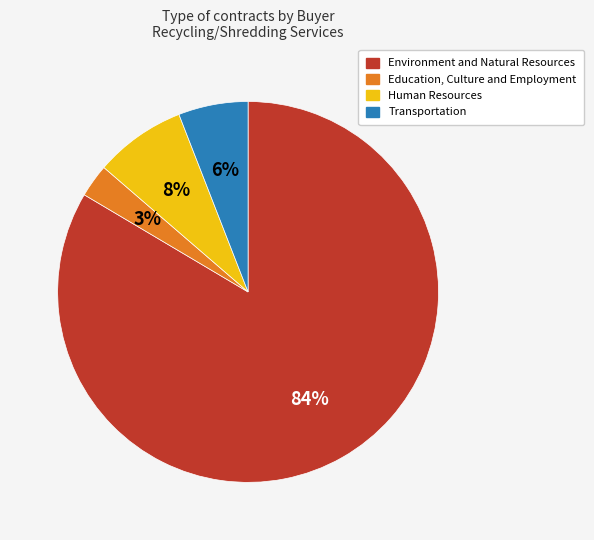

To the nearest percent, what is the average slice percentage?

25%